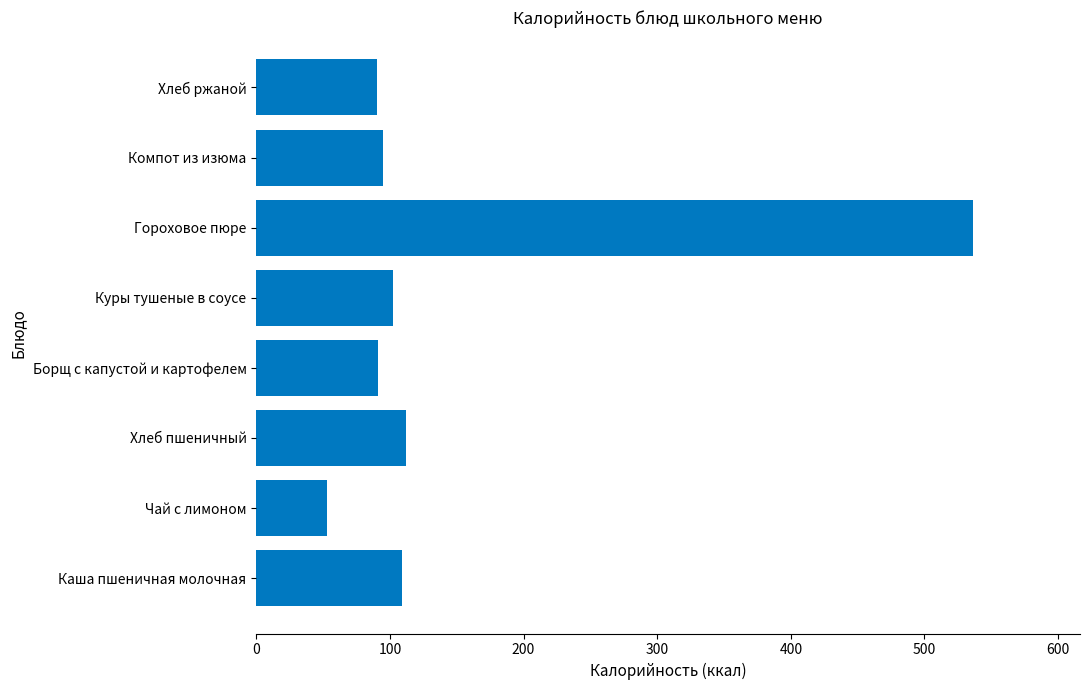

What is the difference between the maximum and minimum values?

483